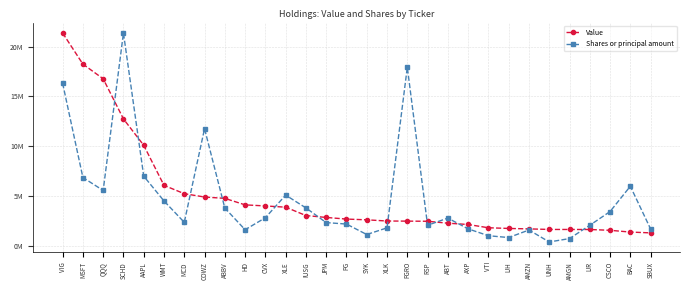

What is the total value across all series at AMZN?

3284226.2